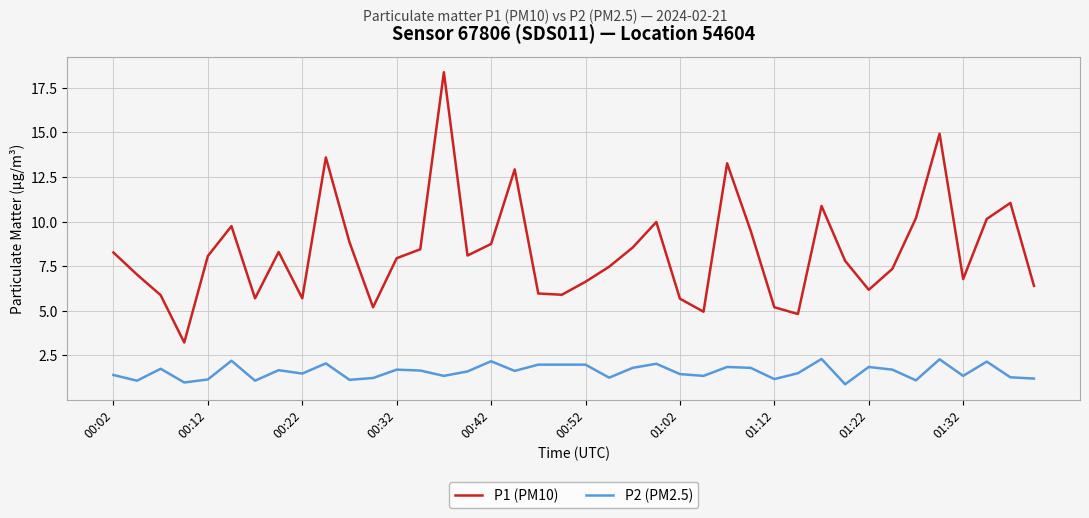

What is the difference between the maximum and minimum values in the P2 (PM2.5) series?

1.4